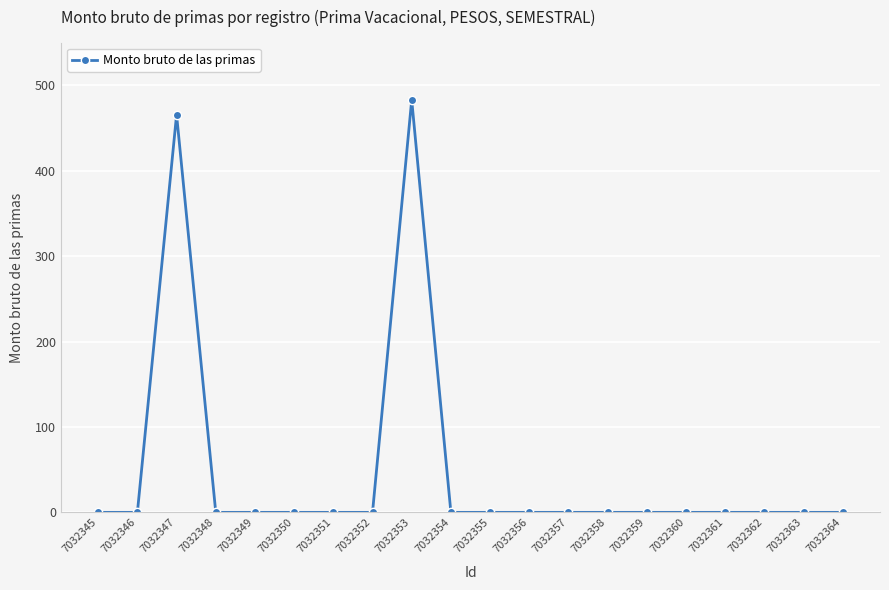

Which has a higher value, 7032353 or 7032360?

7032353